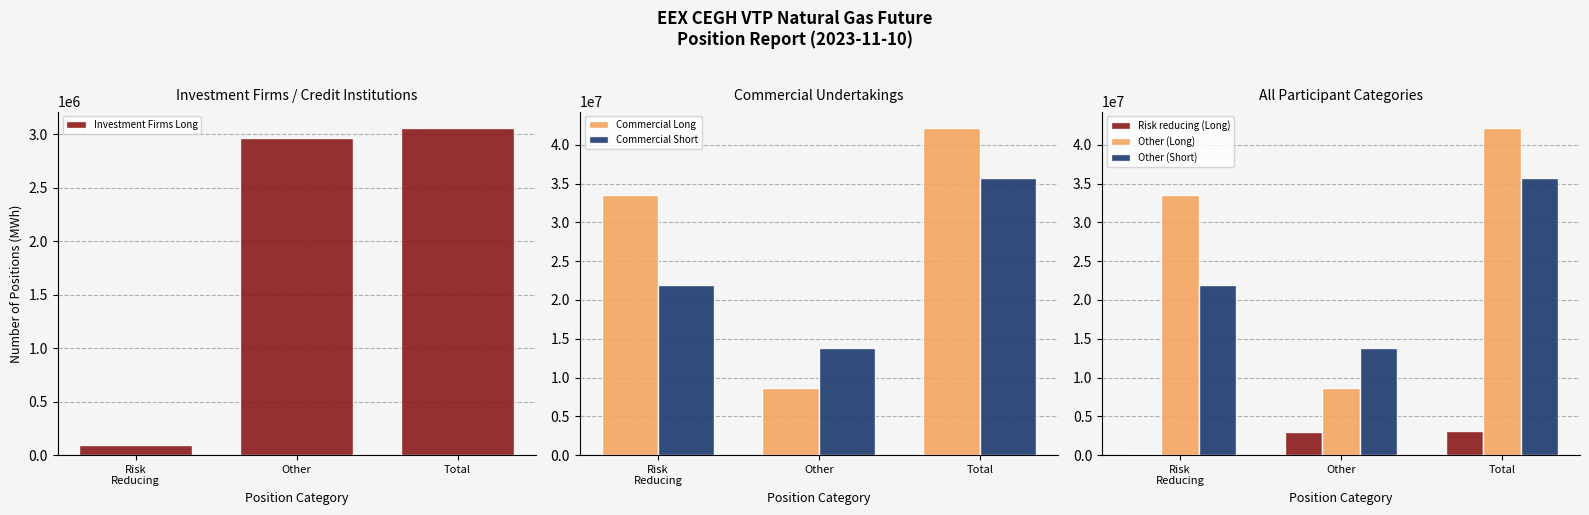

List the series in order of their peak value, highest first.

Commercial Long, Other (Long), Commercial Short, Other (Short), Investment Firms Long, Risk reducing (Long)